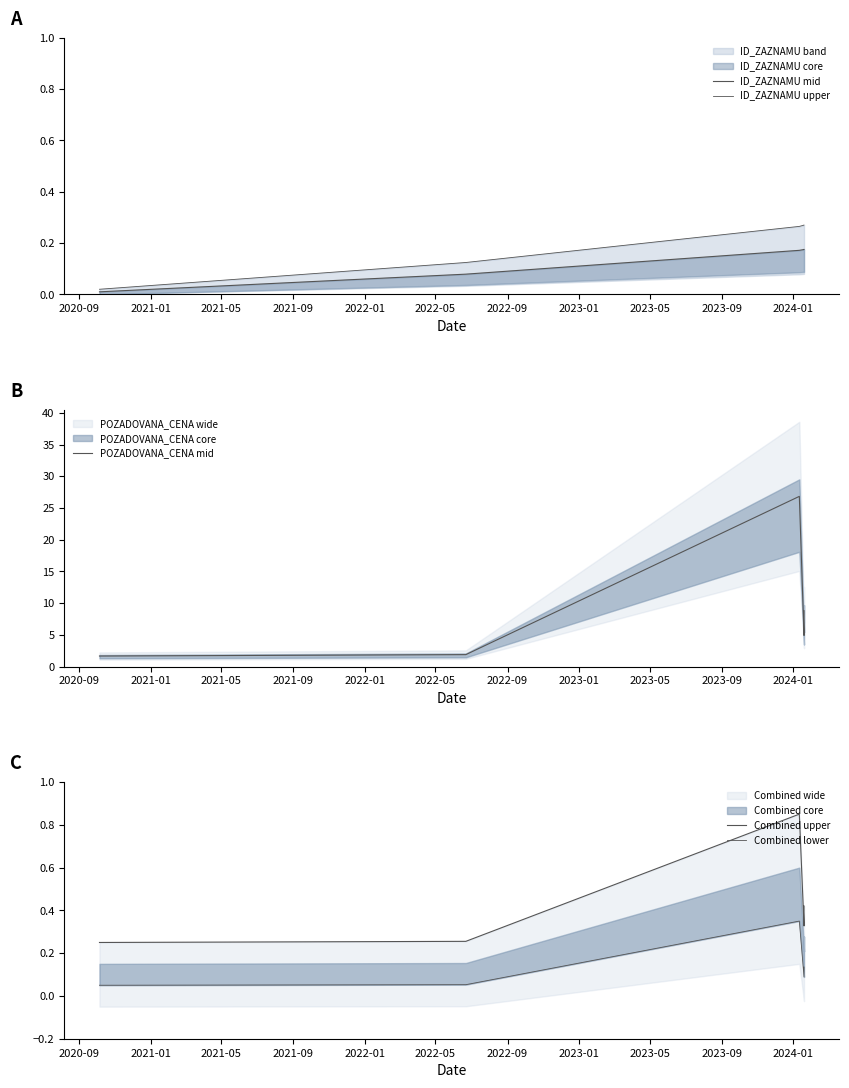

List the series in order of their peak value, highest first.

POZADOVANA_CENA mid, Combined upper, Combined lower, ID_ZAZNAMU upper, ID_ZAZNAMU mid